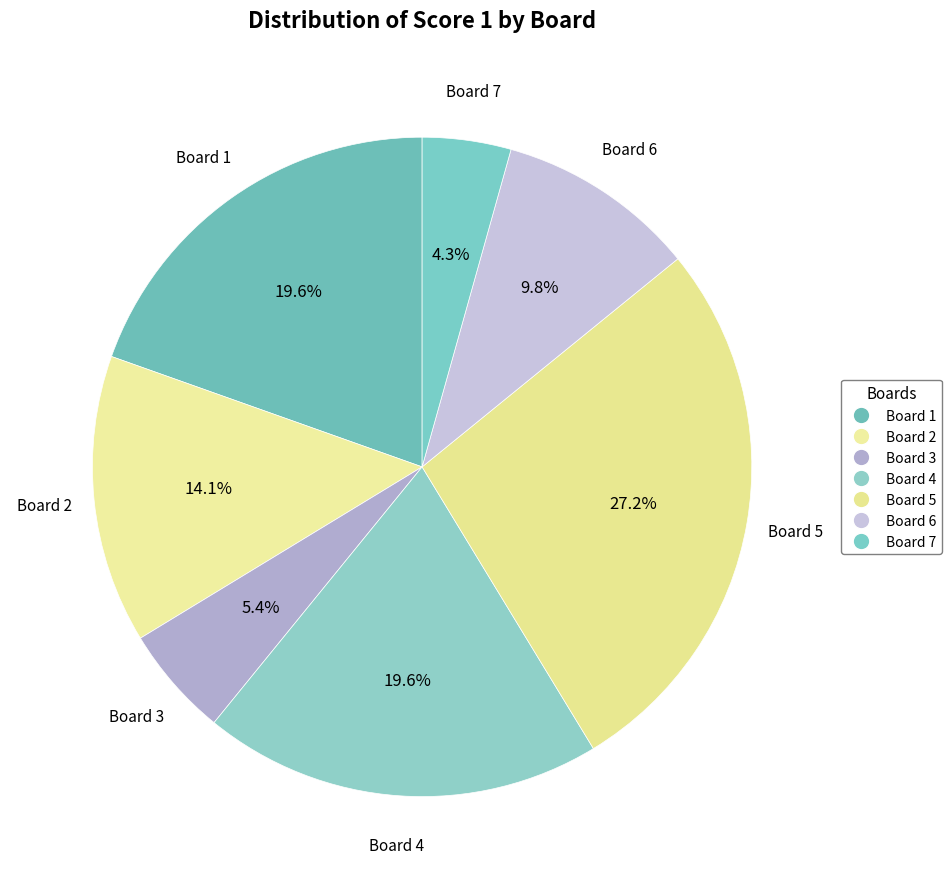

To the nearest percent, what is the difference between the Board 3 and Board 6 slice percentages?

4%